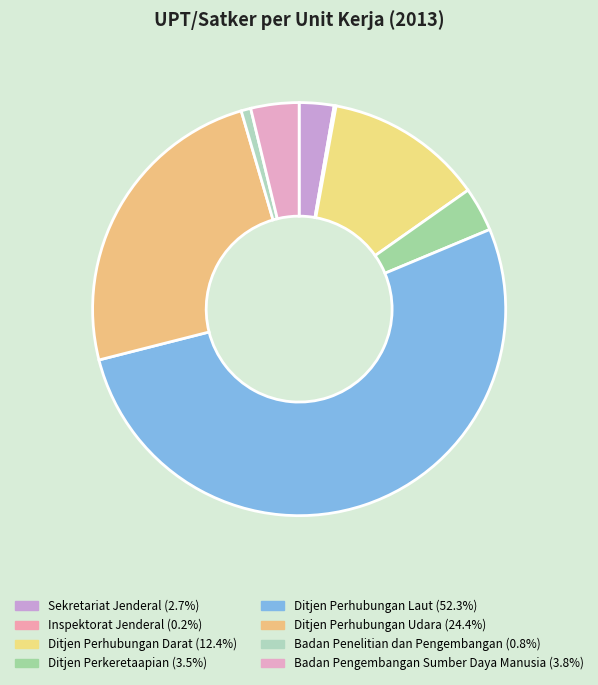

How many segments does this pie chart have?

8